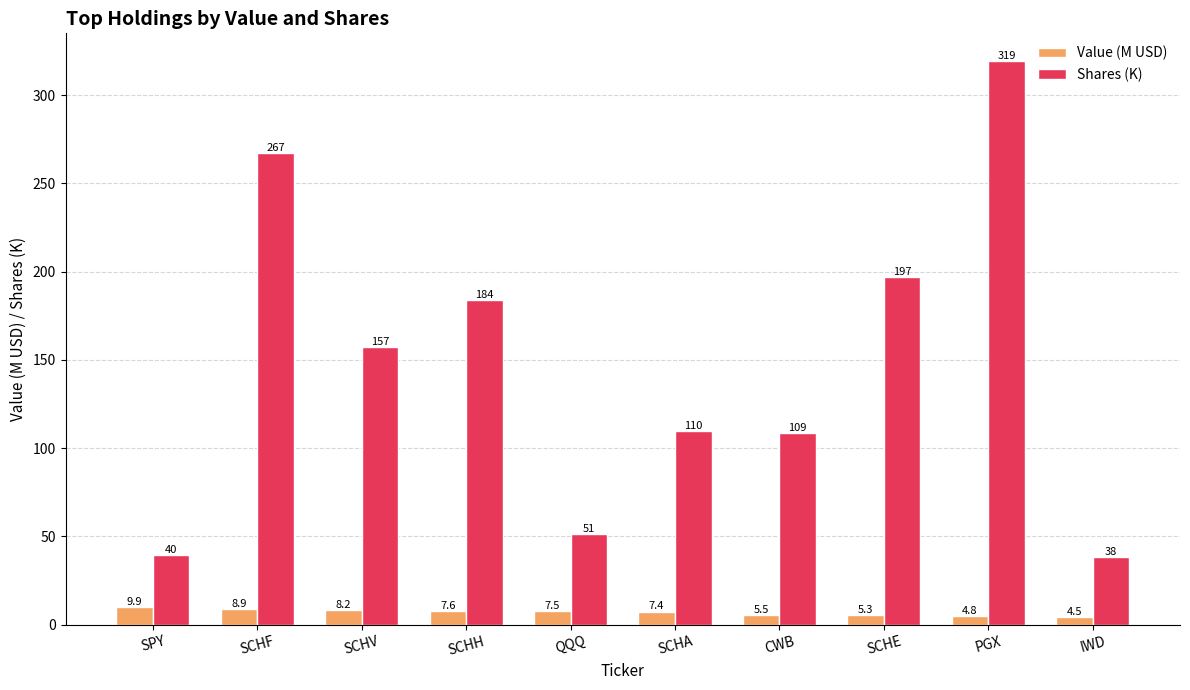

At which category does the chart reach its minimum across all series?

IWD